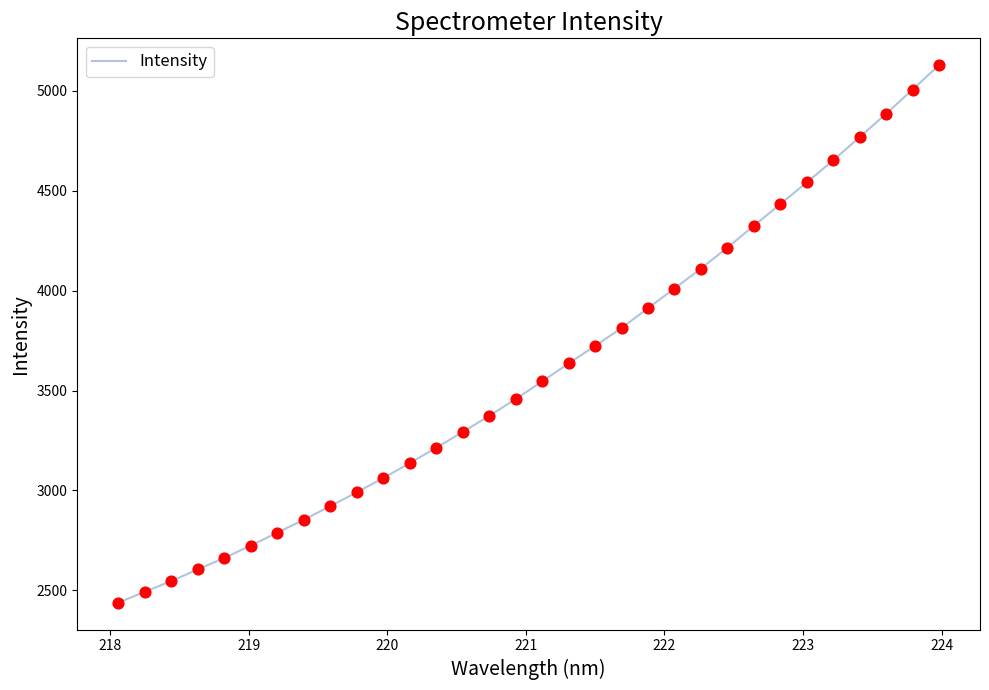

What is the maximum value shown in the chart?

5127.0